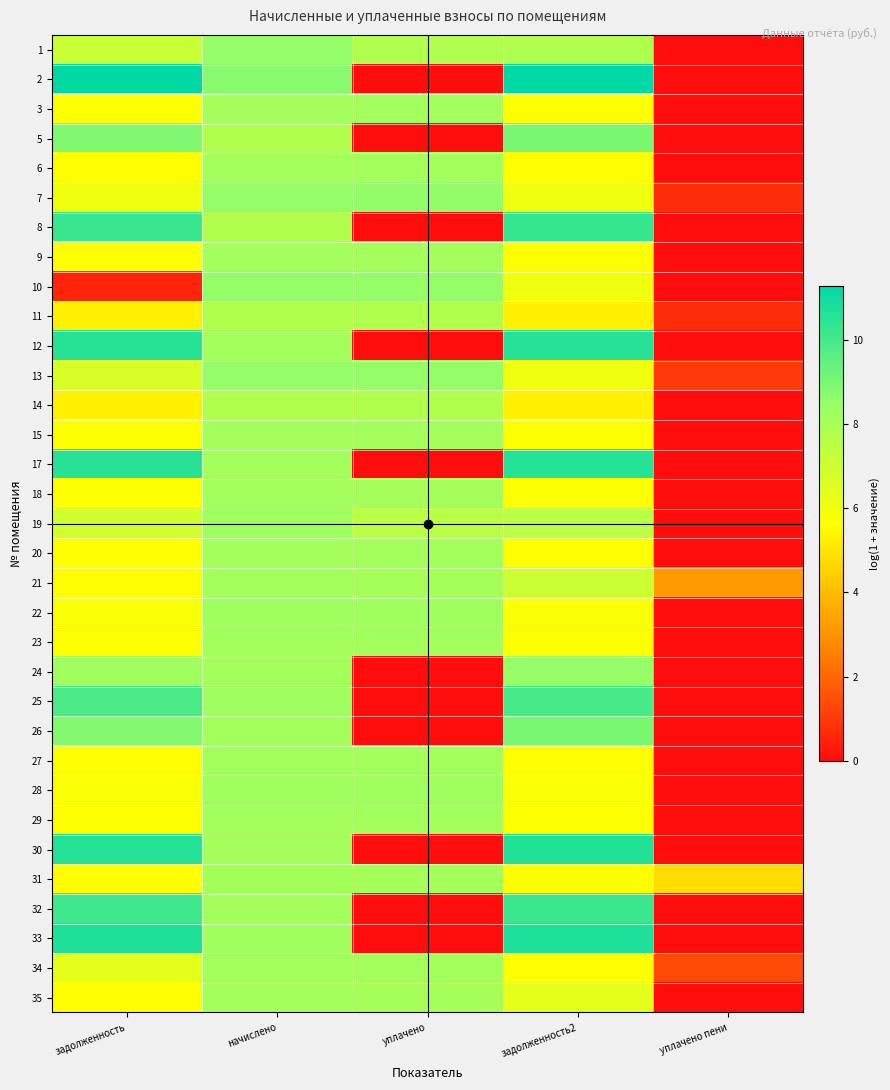

Reading right to left, extract all data points from this chart.

1: уплачено пени=0.0	задолженность2=7.8	уплачено=7.8	начислено=8.5	задолженность=7.1
2: уплачено пени=0.0	задолженность2=11.3	уплачено=0.0	начислено=8.8	задолженность=11.2
3: уплачено пени=0.0	задолженность2=5.7	уплачено=8.2	начислено=8.2	задолженность=5.7
5: уплачено пени=0.0	задолженность2=9.0	уплачено=0.0	начислено=7.8	задолженность=8.9
6: уплачено пени=0.0	задолженность2=5.7	уплачено=8.2	начислено=8.2	задолженность=5.7
7: уплачено пени=0.7	задолженность2=6.0	уплачено=8.6	начислено=8.5	задолженность=6.0
8: уплачено пени=0.0	задолженность2=10.3	уплачено=0.0	начислено=7.8	задолженность=10.2
9: уплачено пени=0.0	задолженность2=5.7	уплачено=8.2	начислено=8.2	задолженность=5.7
10: уплачено пени=0.0	задолженность2=6.0	уплачено=8.5	начислено=8.5	задолженность=0.5
11: уплачено пени=0.7	задолженность2=5.3	уплачено=7.8	начислено=7.8	задолженность=5.3
12: уплачено пени=0.0	задолженность2=10.6	уплачено=0.0	начислено=8.2	задолженность=10.5
13: уплачено пени=1.0	задолженность2=6.0	уплачено=8.5	начислено=8.5	задолженность=6.7
14: уплачено пени=0.0	задолженность2=5.3	уплачено=7.8	начислено=7.8	задолженность=5.3
15: уплачено пени=0.0	задолженность2=5.7	уплачено=8.2	начислено=8.2	задолженность=5.7
17: уплачено пени=0.0	задолженность2=10.6	уплачено=0.0	начислено=8.2	задолженность=10.5
18: уплачено пени=0.0	задолженность2=5.7	уплачено=8.1	начислено=8.1	задолженность=5.7
19: уплачено пени=0.0	задолженность2=7.6	уплачено=7.6	начислено=8.3	задолженность=6.9
20: уплачено пени=0.0	задолженность2=5.7	уплачено=8.2	начислено=8.2	задолженность=5.7
21: уплачено пени=3.2	задолженность2=7.1	уплачено=8.1	начислено=8.2	задолженность=5.7
22: уплачено пени=0.0	задолженность2=5.8	уплачено=8.2	начислено=8.3	задолженность=5.8
23: уплачено пени=0.0	задолженность2=5.7	уплачено=8.2	начислено=8.2	задолженность=5.7
24: уплачено пени=0.0	задолженность2=8.5	уплачено=0.0	начислено=8.2	задолженность=8.3
25: уплачено пени=0.0	задолженность2=10.0	уплачено=0.0	начислено=8.3	задолженность=9.9
26: уплачено пени=0.0	задолженность2=9.0	уплачено=0.0	начислено=8.2	задолженность=8.9
27: уплачено пени=0.0	задолженность2=5.7	уплачено=8.1	начислено=8.2	задолженность=5.7
28: уплачено пени=0.0	задолженность2=5.8	уплачено=8.2	начислено=8.3	задолженность=5.8
29: уплачено пени=0.0	задолженность2=5.7	уплачено=8.2	начислено=8.2	задолженность=5.7
30: уплачено пени=0.0	задолженность2=10.6	уплачено=0.0	начислено=8.2	задолженность=10.6
31: уплачено пени=4.8	задолженность2=5.6	уплачено=8.1	начислено=8.1	задолженность=5.6
32: уплачено пени=0.0	задолженность2=10.1	уплачено=0.0	начислено=8.2	задолженность=10.1
33: уплачено пени=0.0	задолженность2=10.7	уплачено=0.0	начислено=8.2	задолженность=10.7
34: уплачено пени=1.4	задолженность2=5.7	уплачено=8.2	начислено=8.2	задолженность=6.4
35: уплачено пени=0.0	задолженность2=6.4	уплачено=8.1	начислено=8.2	задолженность=5.7